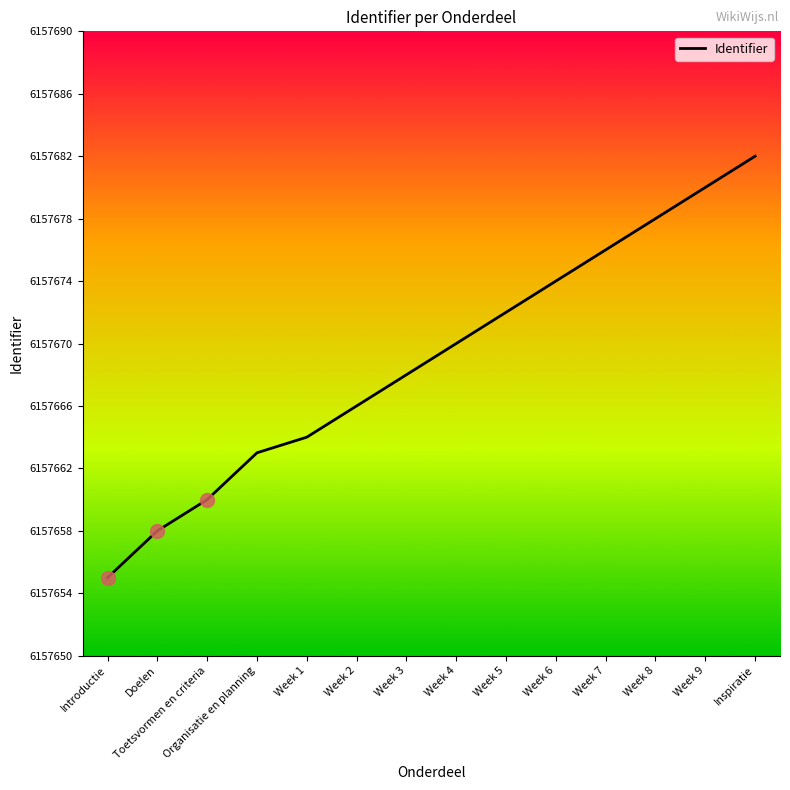

What is the sum of all values?

86207366